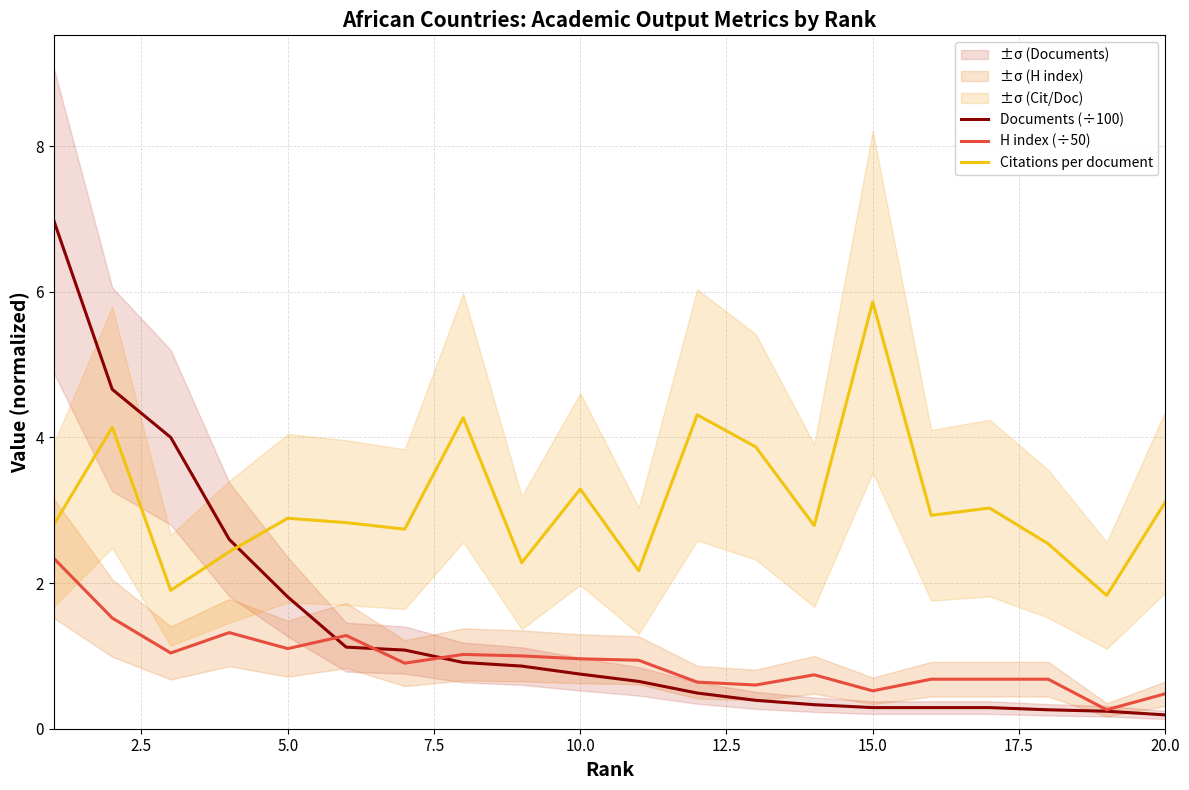

True or false: H index (÷50) and Citations per document intersect in this chart.

False